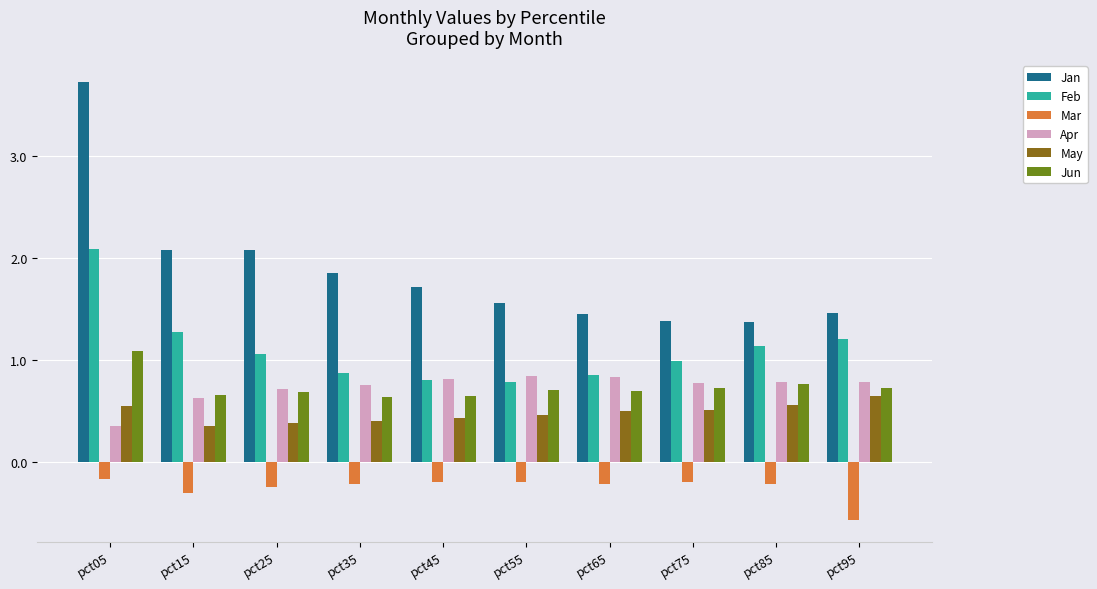

The value of May at pct55 is 0.7. True or false?

False